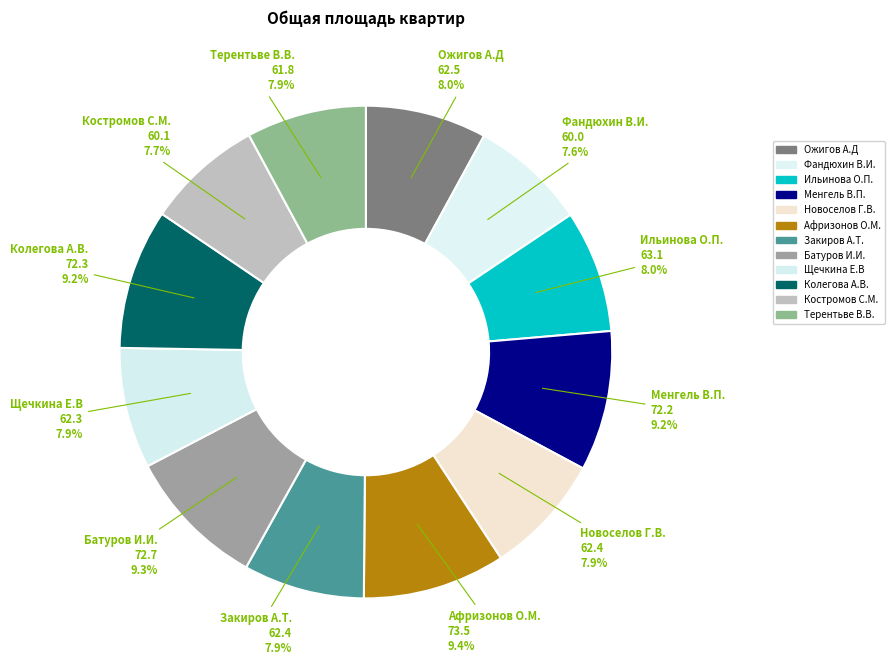

To the nearest percent, what is the difference between the Менгель В.П. and Костромов С.М. slice percentages?

2%